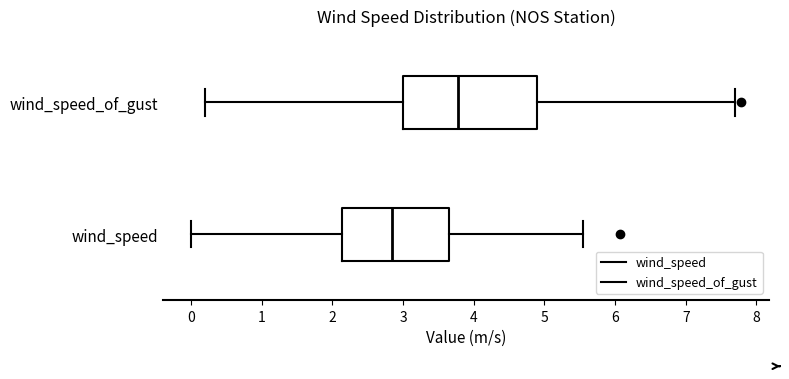

Comparing the boxes themselves (not the whiskers), which one is the widest?

wind_speed_of_gust